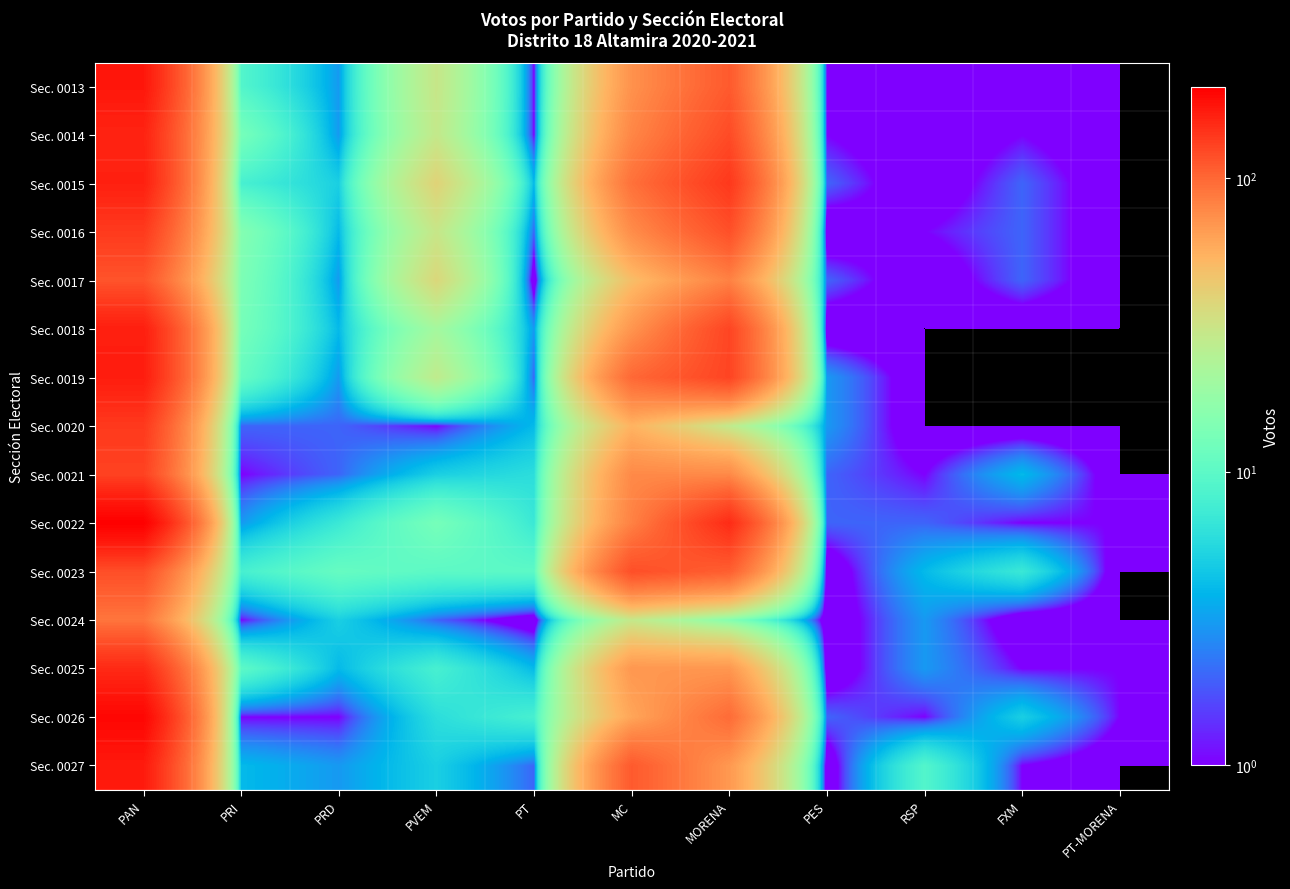

At how many categories does at least one series exceed 68?

3